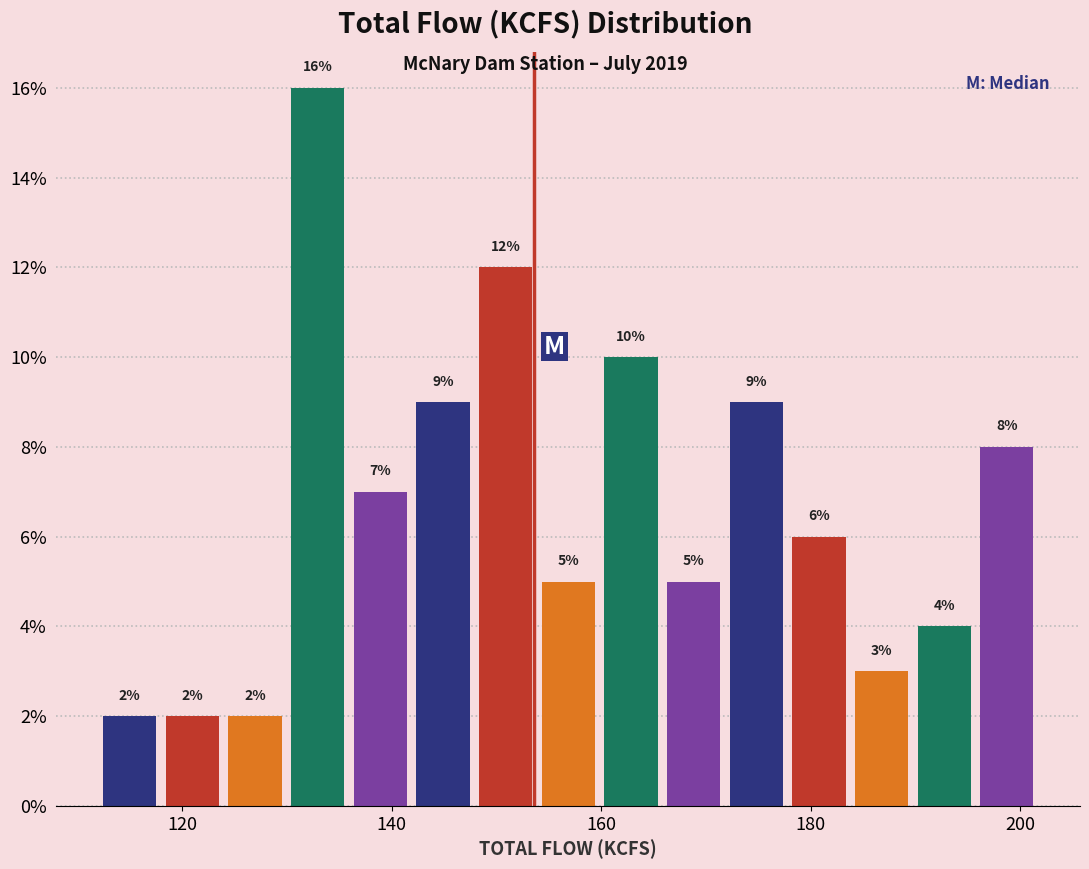

Around what value on the x-axis is the tallest bar? Give the approximate position of its centre, as read against the axis.

132